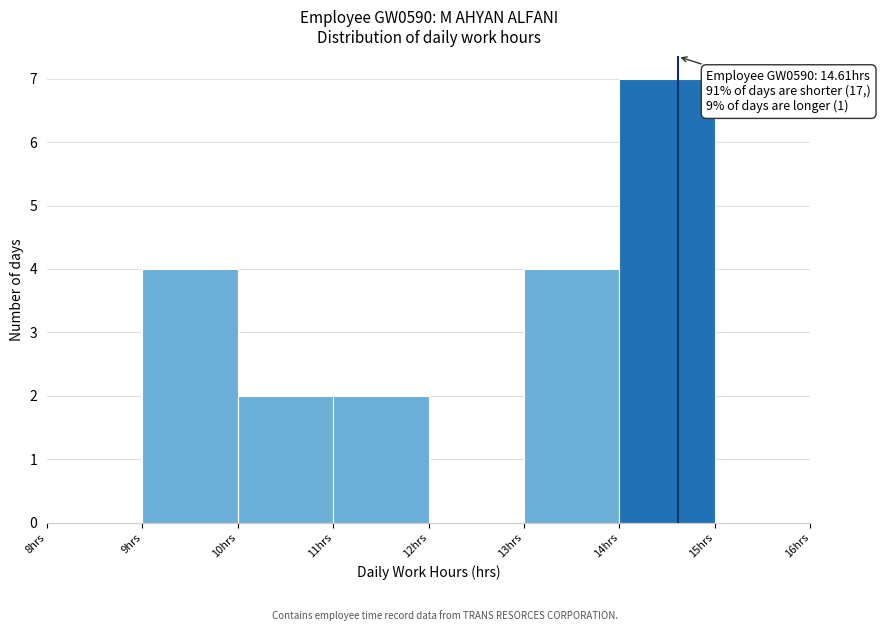

Over which range of the x-axis is the bar tallest?

14 to 15